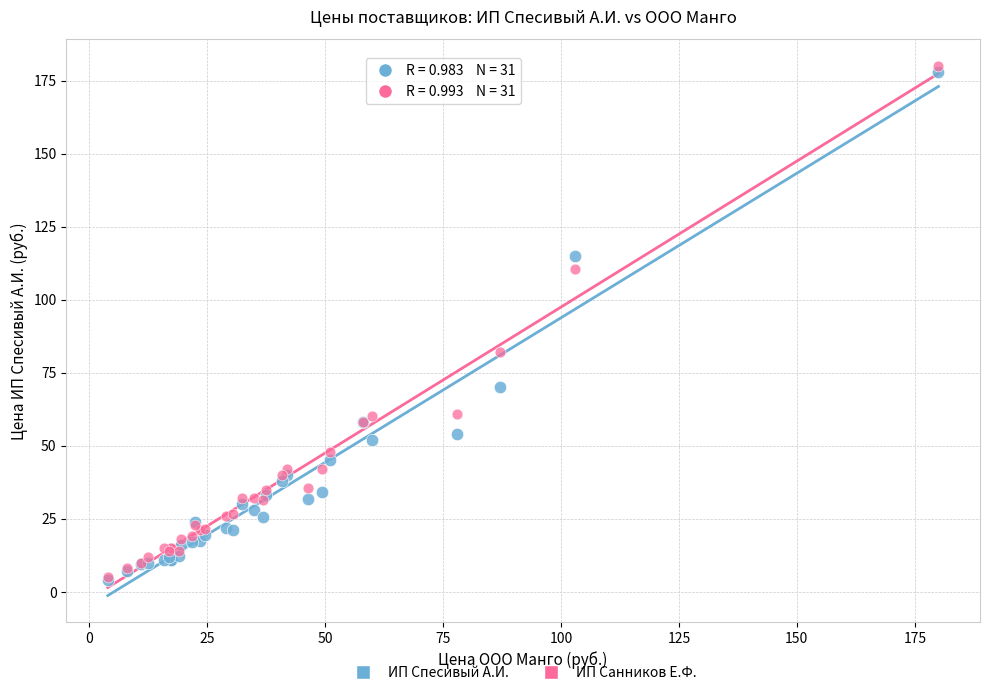

Across all series, what Y value is closest to 92?

82.0